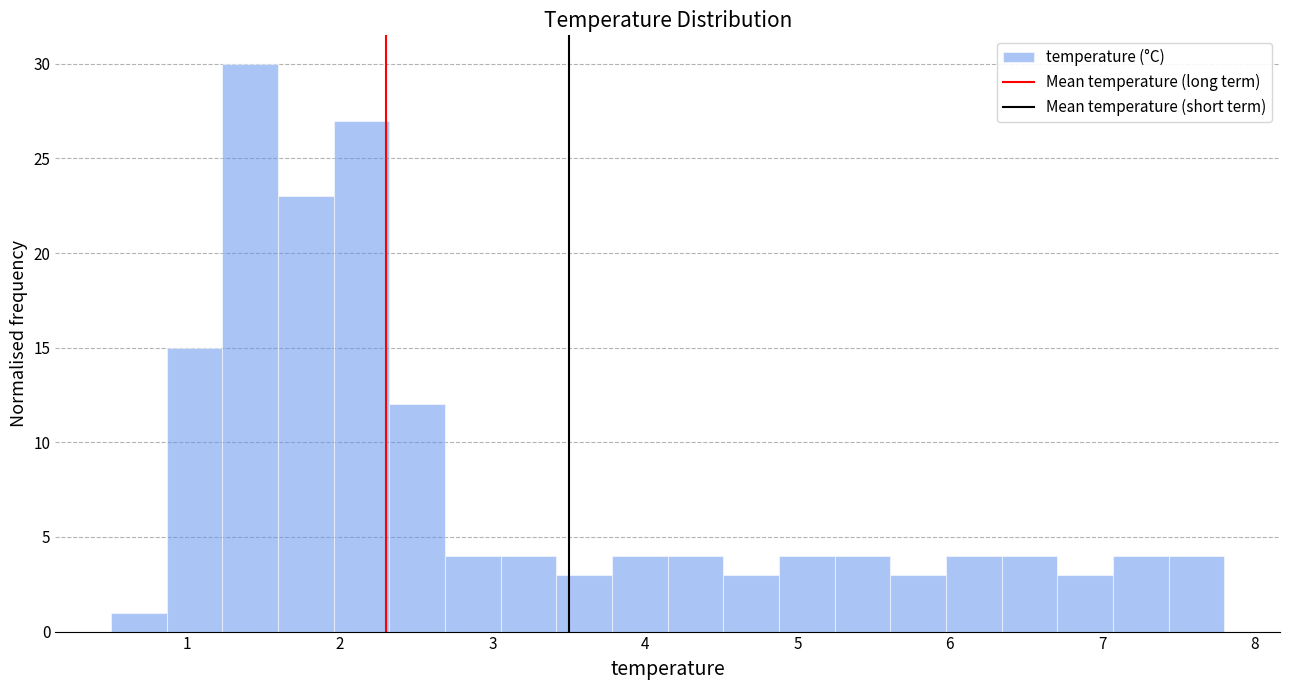

Read against the x-axis, roughly where is the centre of the tallest bar?

1.4